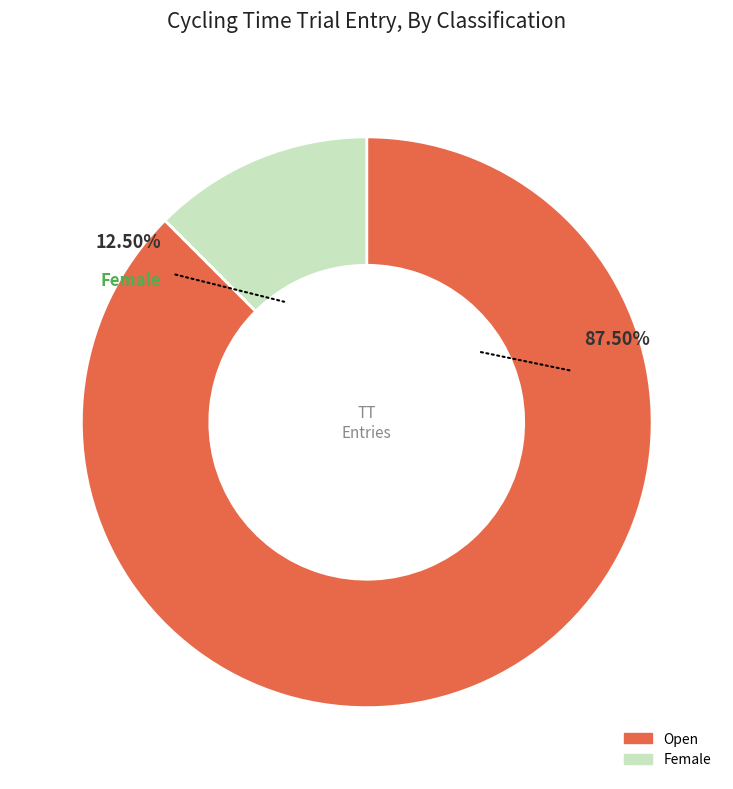

Count the number of slices in the pie.

2